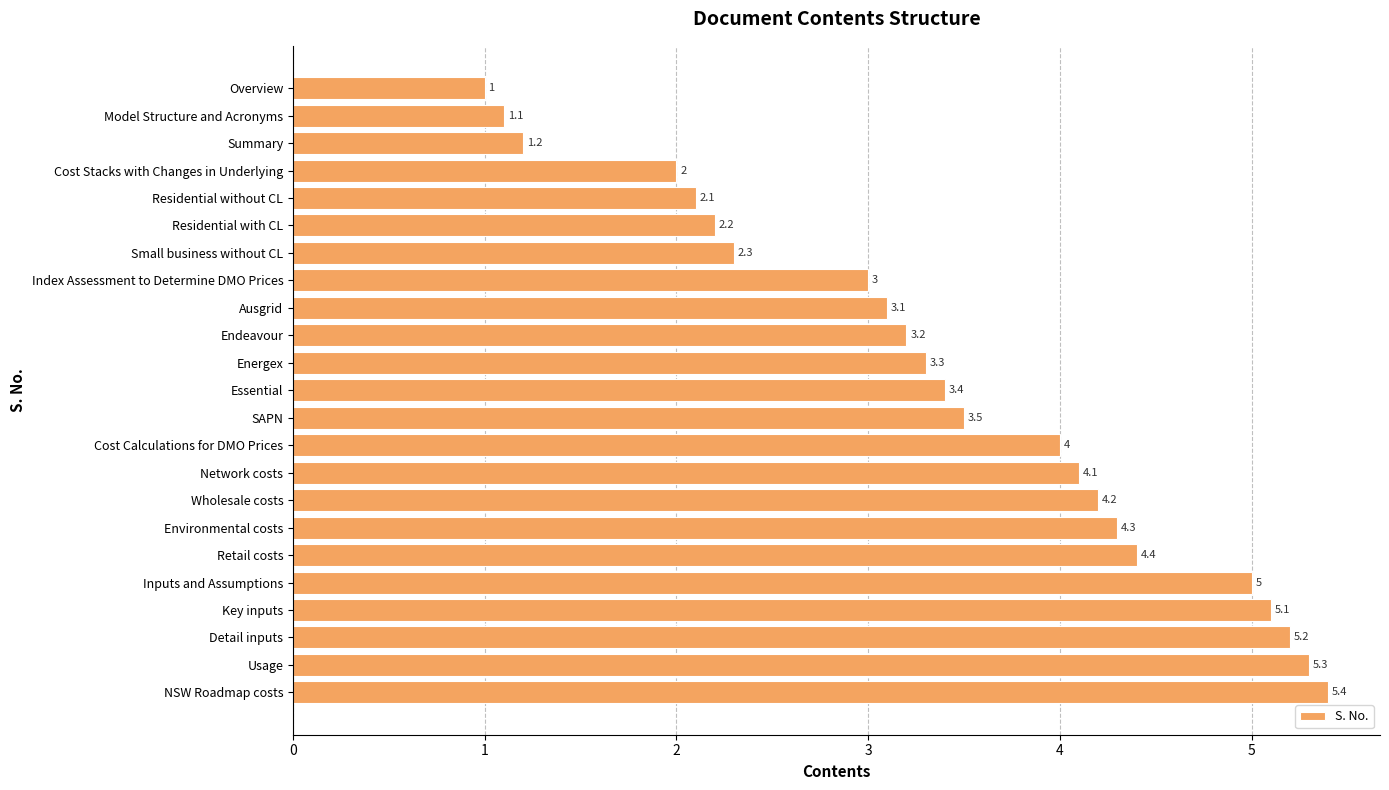

What is the smallest value displayed?

1.0